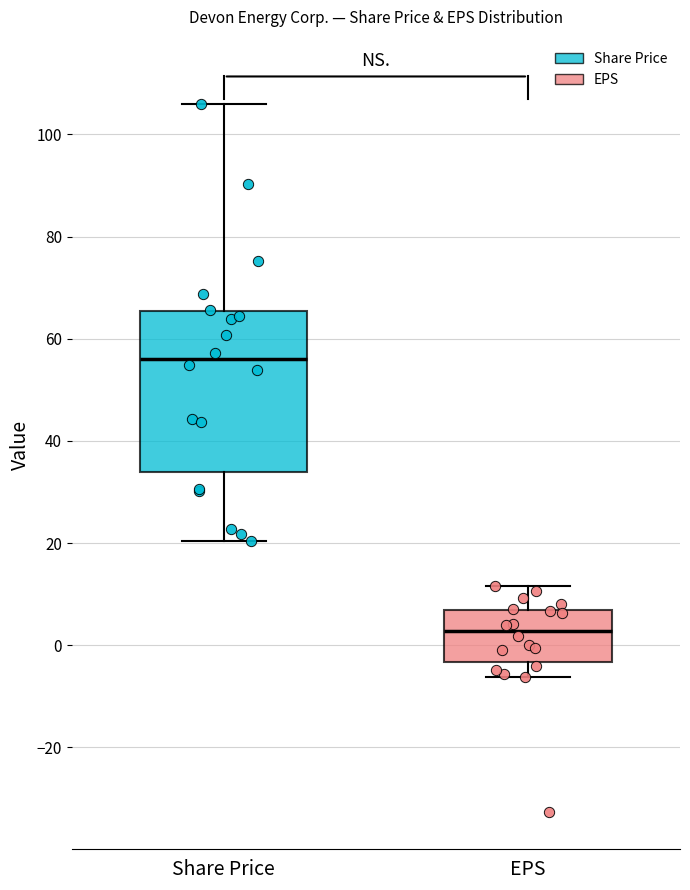

Comparing the boxes themselves (not the whiskers), which one is the tallest?

Share Price